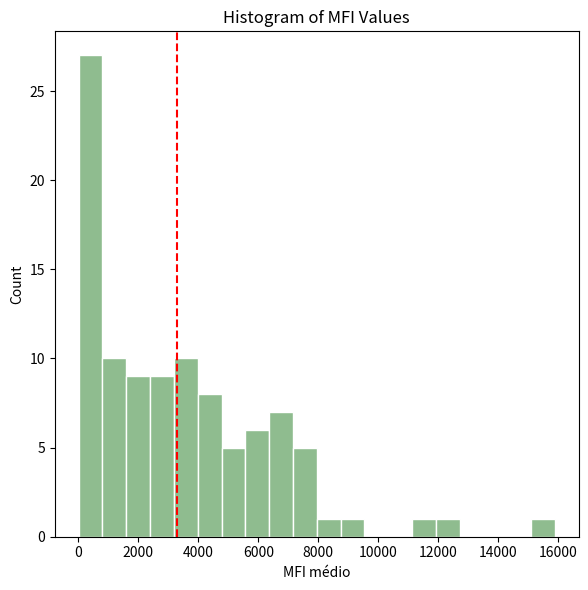

Read against the x-axis, roughly where is the centre of the tallest bar?

400